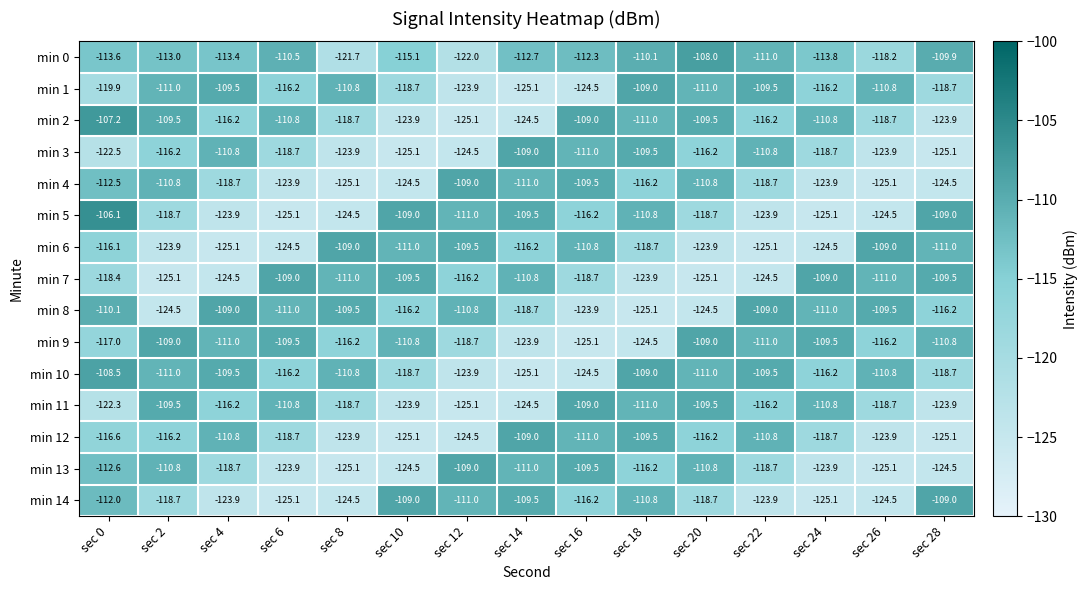

Which series has the largest total across all categories?

min 0